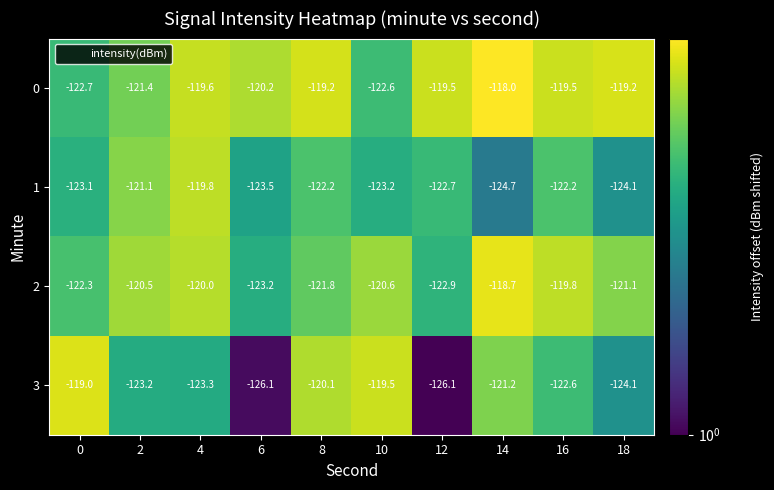

How many categories are shown in the chart?

10